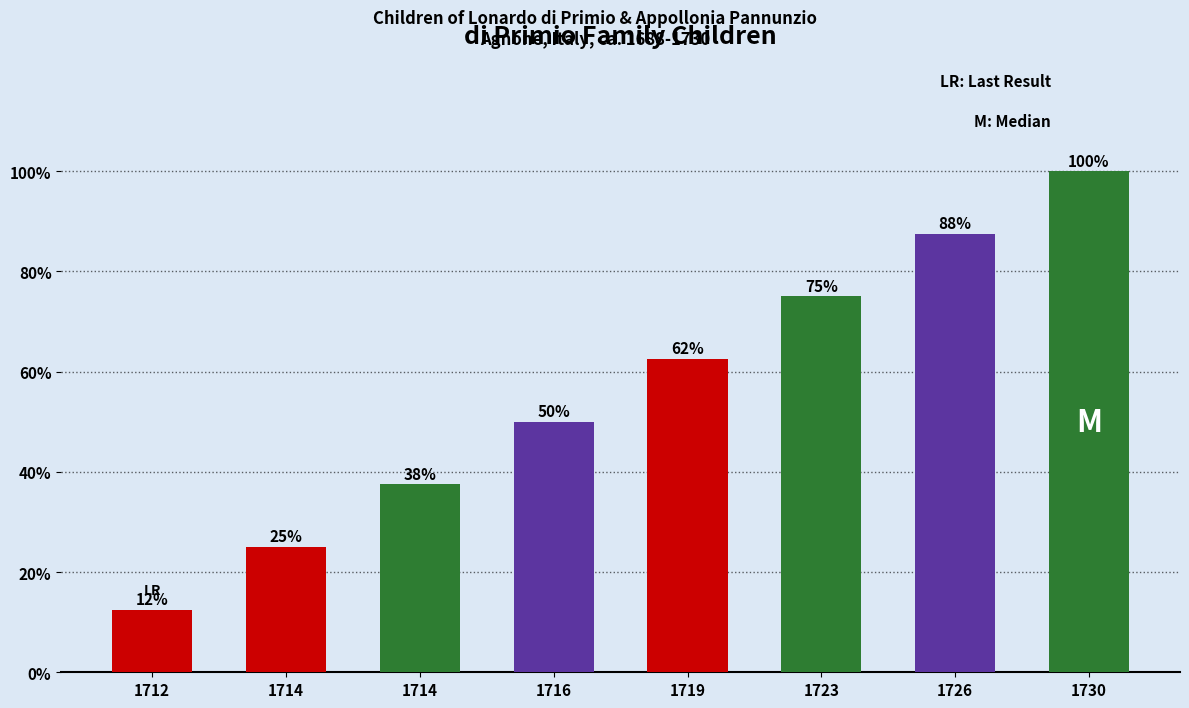

The chart shows a value of 50.0 at 1716. True or false?

True